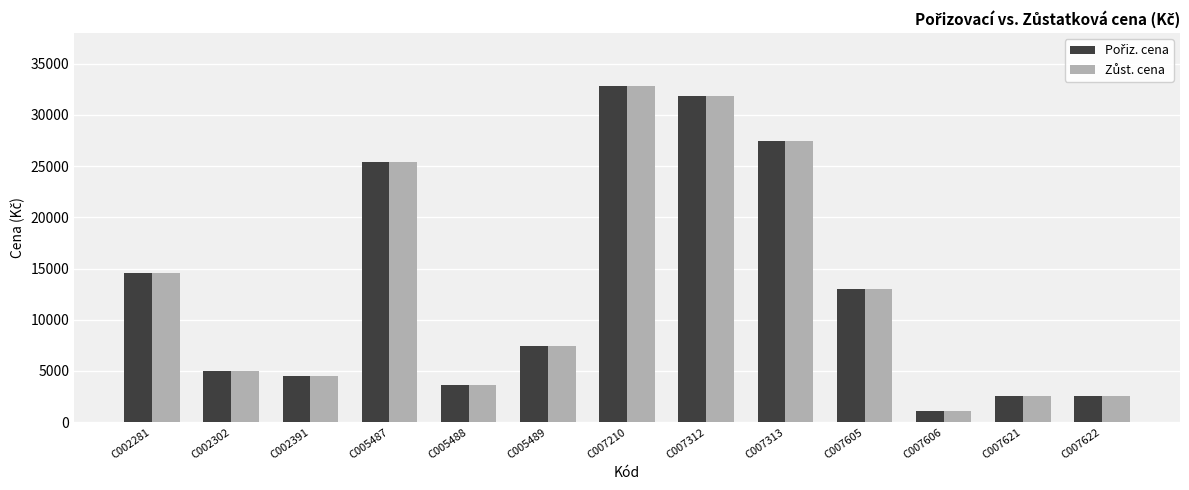

At which category is the sum across all series the highest?

C007210